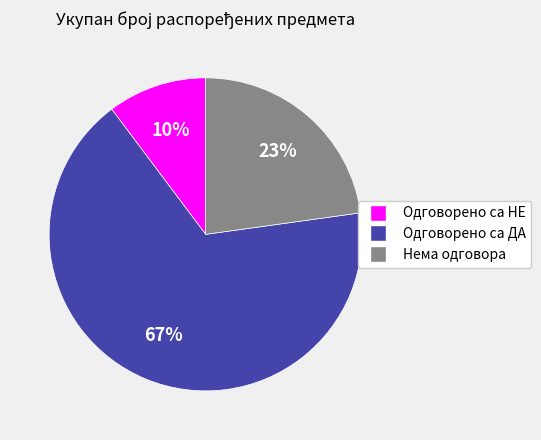

How many slices are in this pie chart?

3